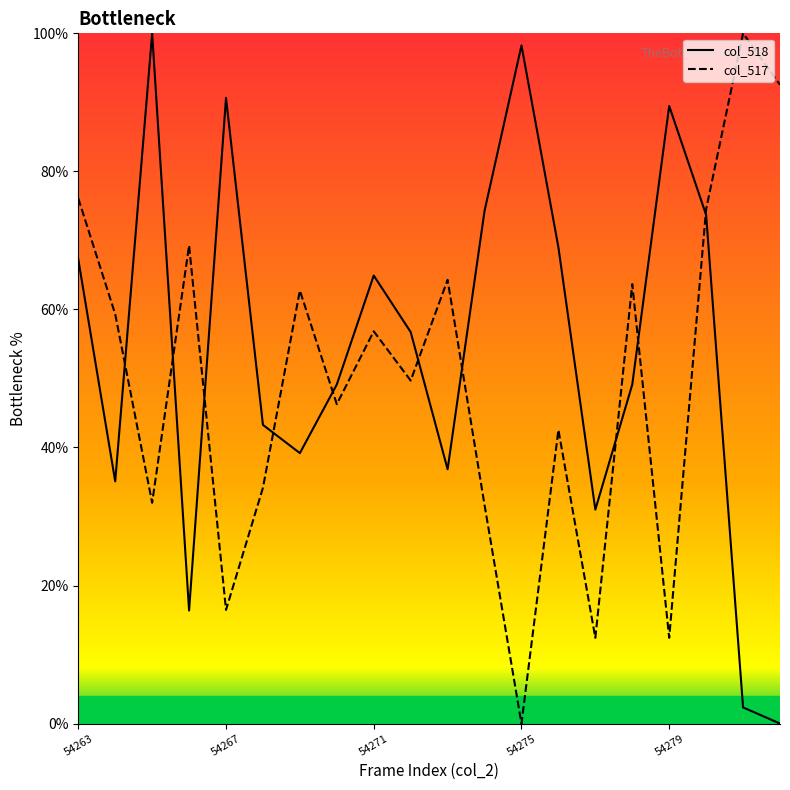

How many interior local valleys does the col_518 series have?

5